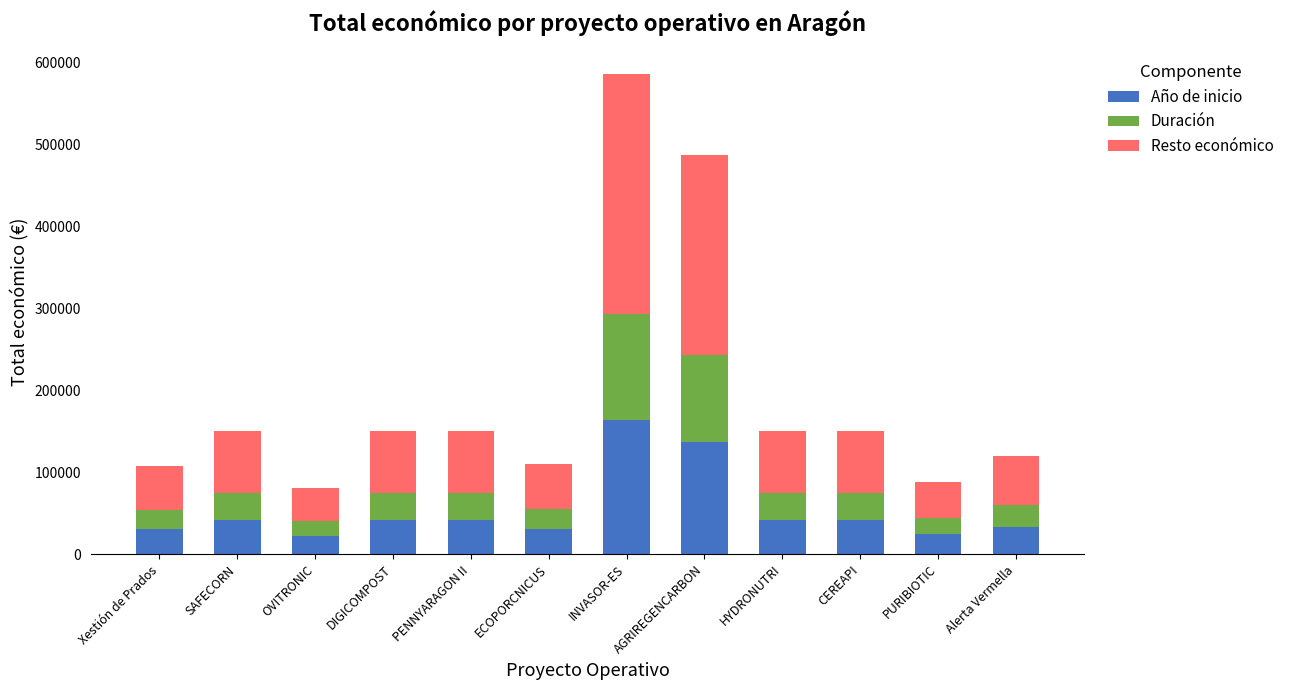

What is the highest value of the Año de inicio series?

163896